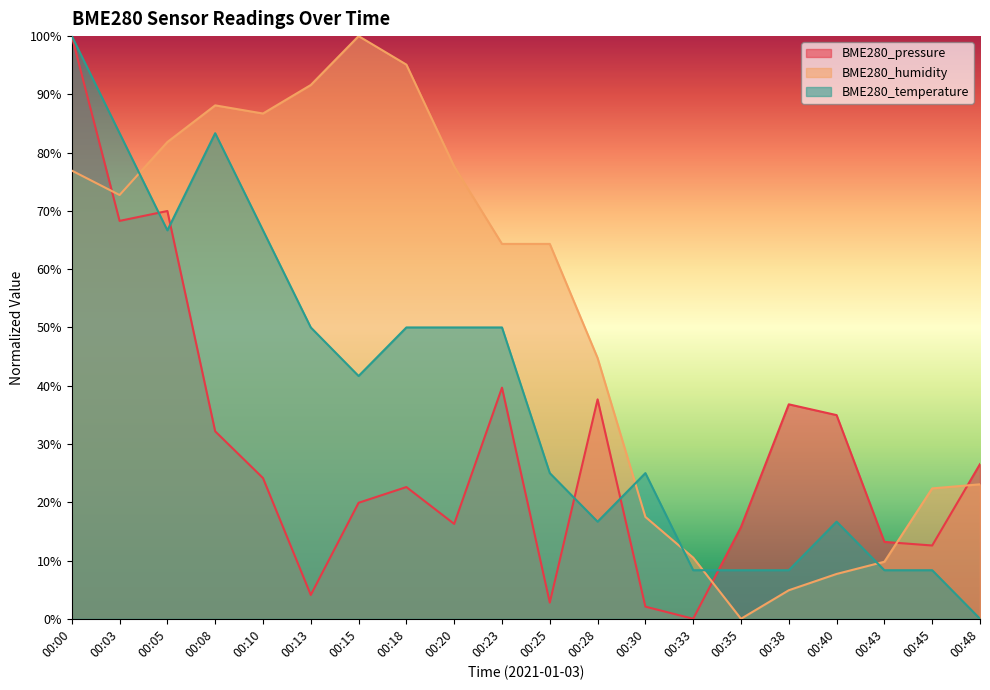

What is the difference between the maximum and minimum values in the BME280_pressure series?

100.0